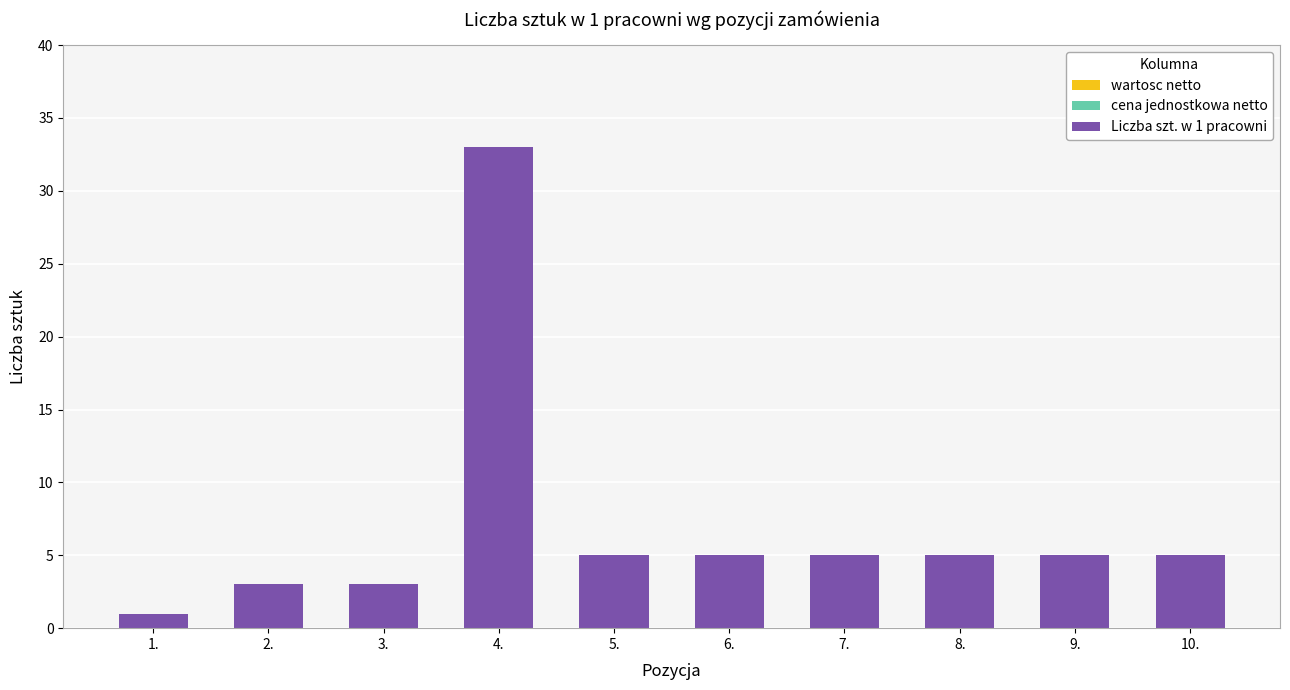

What is the change in value from 3. to 8.?

+2